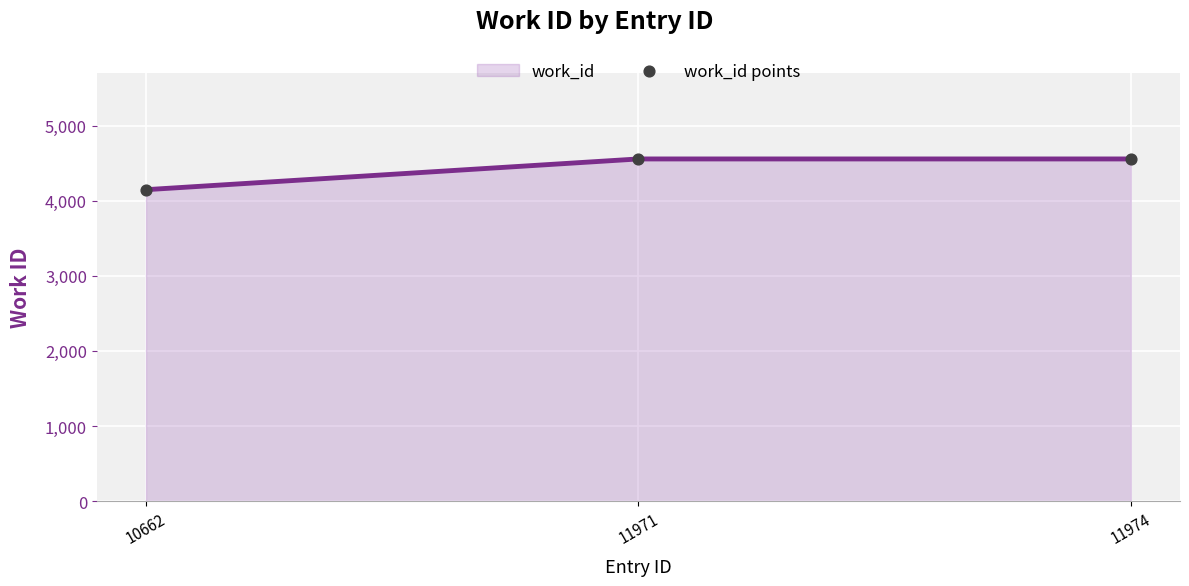

The value at 11971 is 4555. True or false?

True